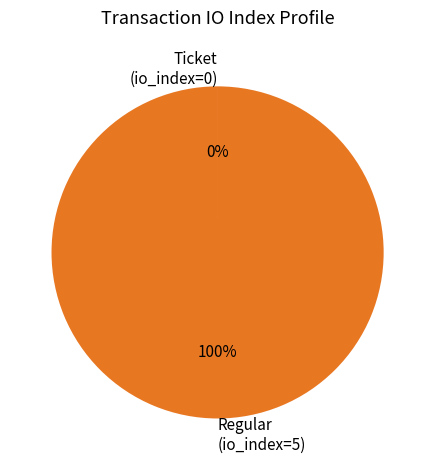

To the nearest percent, what is the difference between the largest and smallest slice percentages?

100%